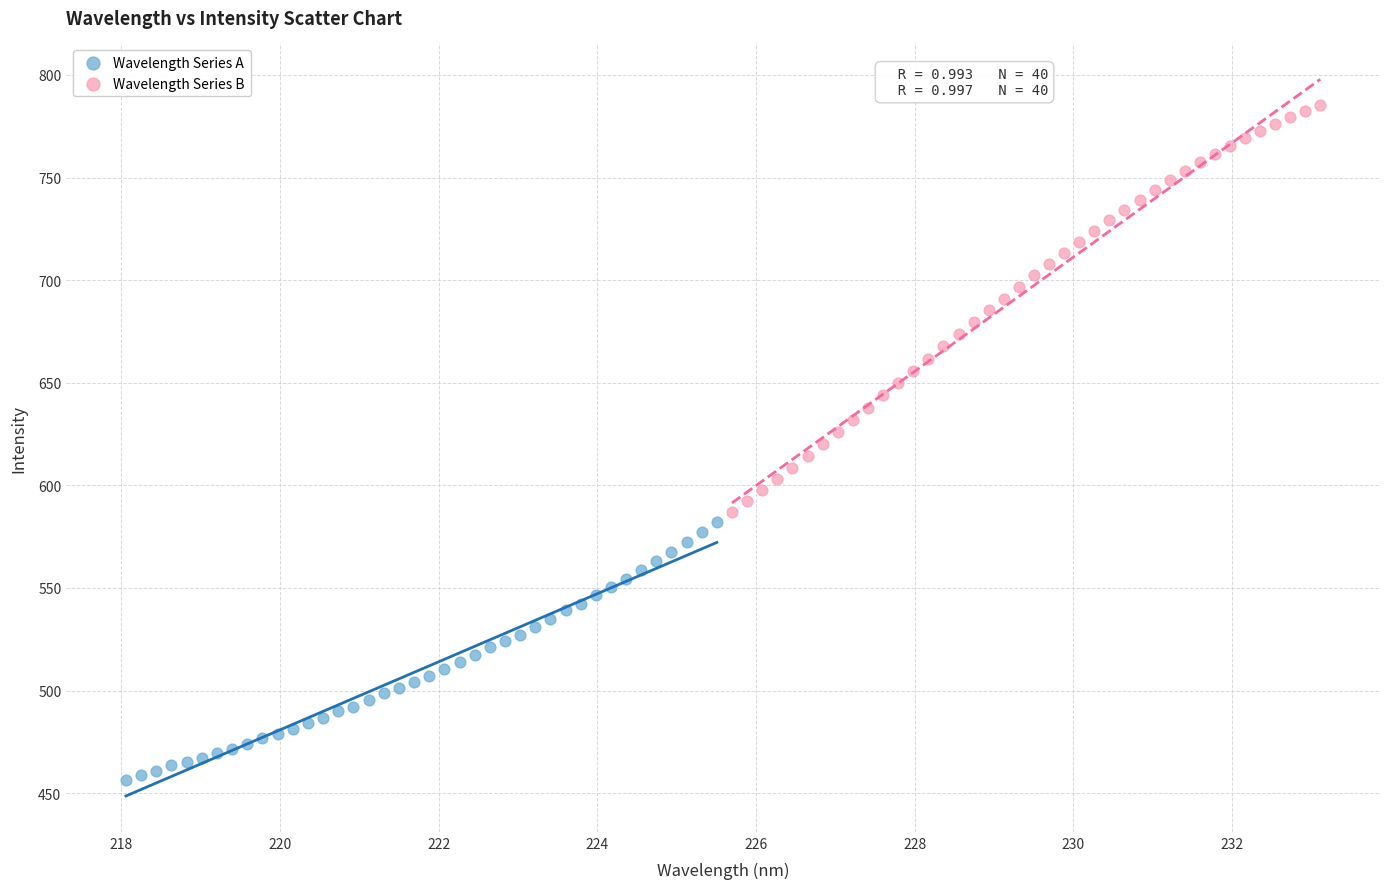

Which series reaches the minimum Y coordinate?

Wavelength Series A